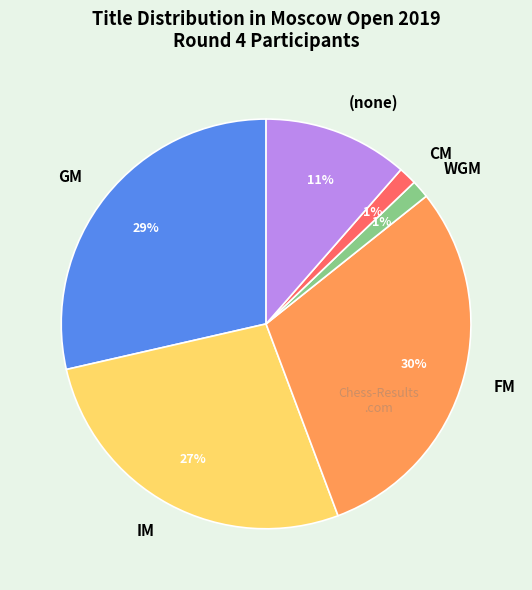

To the nearest percent, what is the difference between the FM and IM slice percentages?

3%